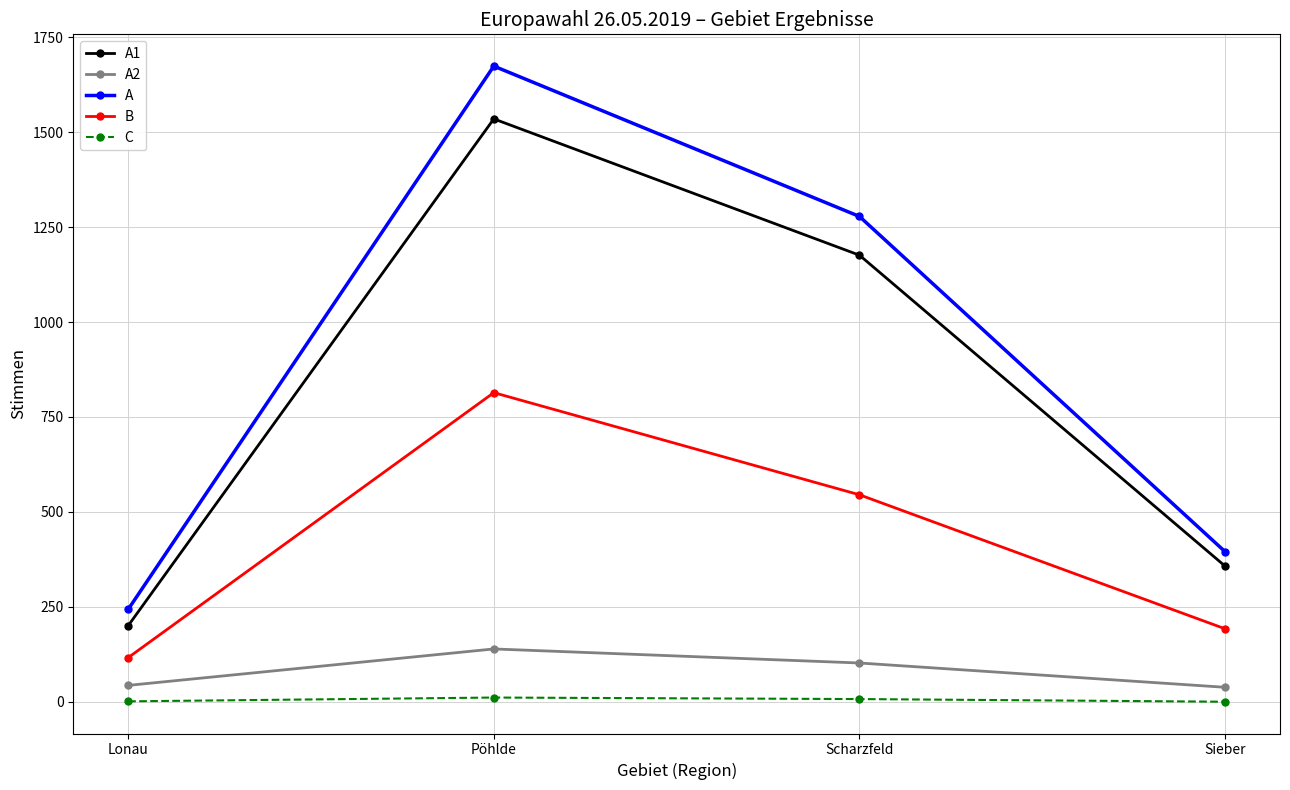

Rank the series at Sieber from lowest to highest value.

C, A2, B, A1, A